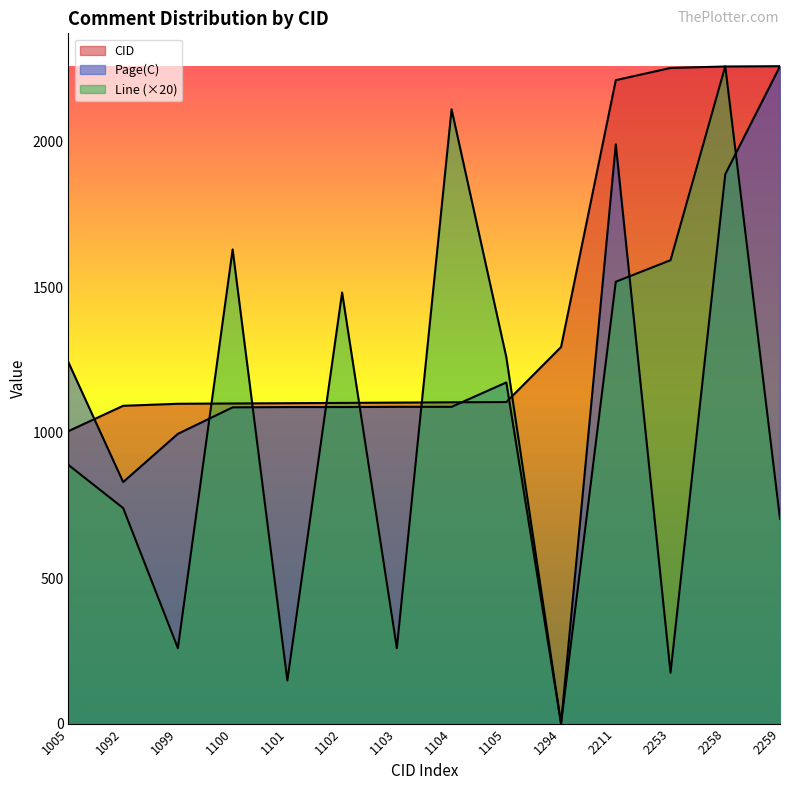

Reading left to right, transcribe all the data shown in this chart.

CID: 1005=1005.0	1092=1092.0	1099=1099.0	1100=1100.0	1101=1101.0	1102=1102.0	1103=1103.0	1104=1104.0	1105=1105.0	1294=1294.0	2211=2211.0	2253=2253.0	2258=2258.0	2259=2259.0
Page(C): 1005=1241.4	1092=830.1	1099=995.7	1100=1086.7	1101=1087.6	1102=1087.6	1103=1088.5	1104=1088.5	1105=1172.3	1294=0.0	2211=1990.5	2253=174.7	2258=1887.7	2259=2259.0
Line: 1005=888.8	1092=740.7	1099=259.2	1100=1629.4	1101=148.1	1102=1481.3	1103=259.2	1104=2110.9	1105=1259.1	1294=0.0	2211=1518.3	2253=1592.4	2258=2259.0	2259=703.6